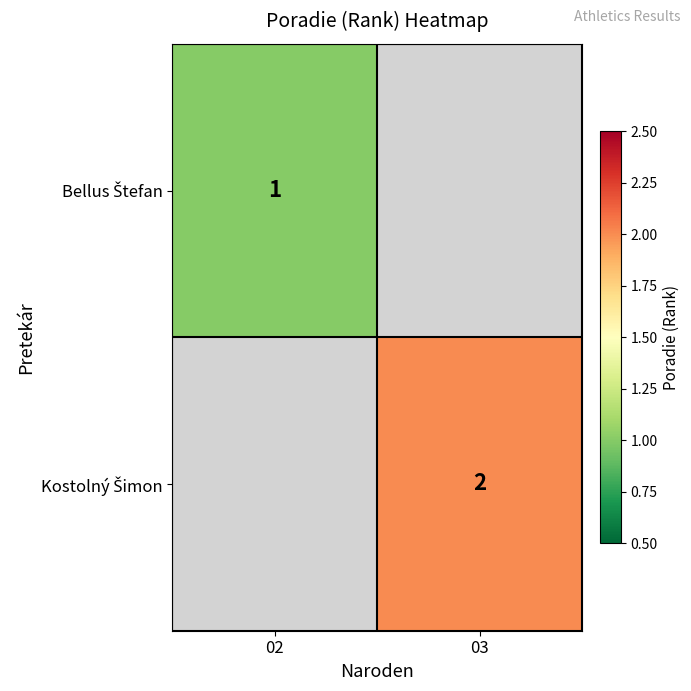

At which label does Kostolný Šimon reach its peak?

03